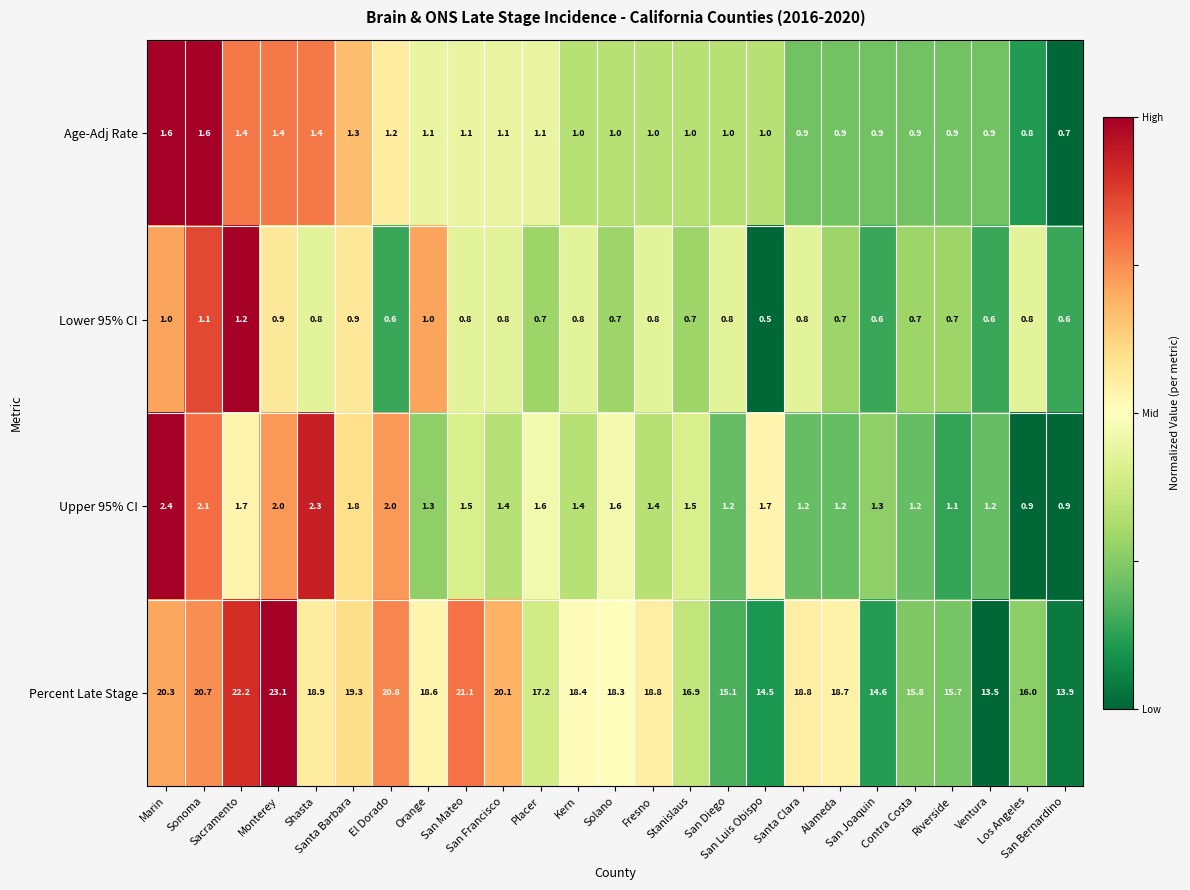

At how many categories does at least one series exceed 0?

25